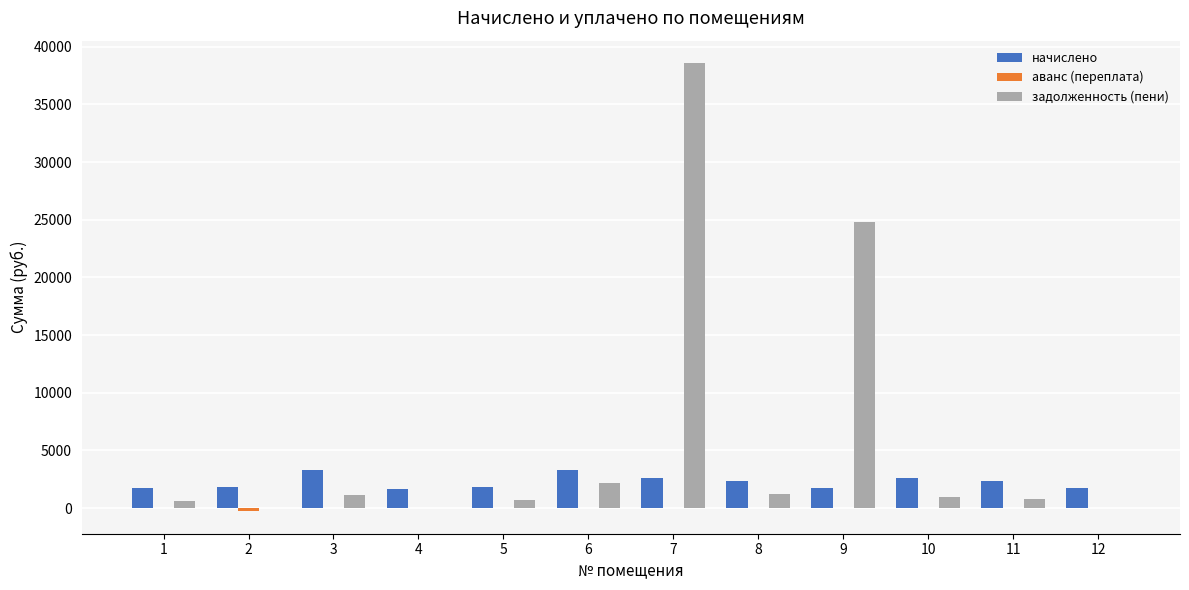

What is the sum of all задолженность (пени) values?

70902.1